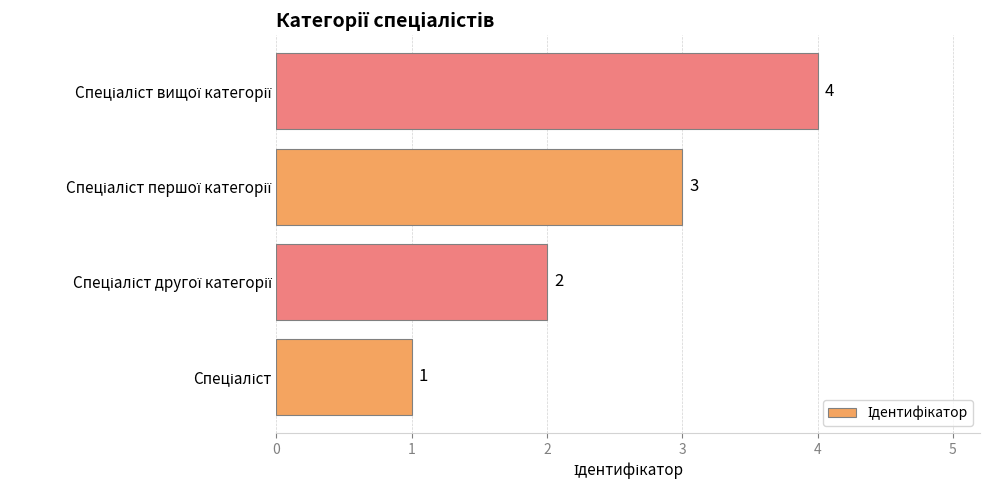

What is the sum of all values?

10